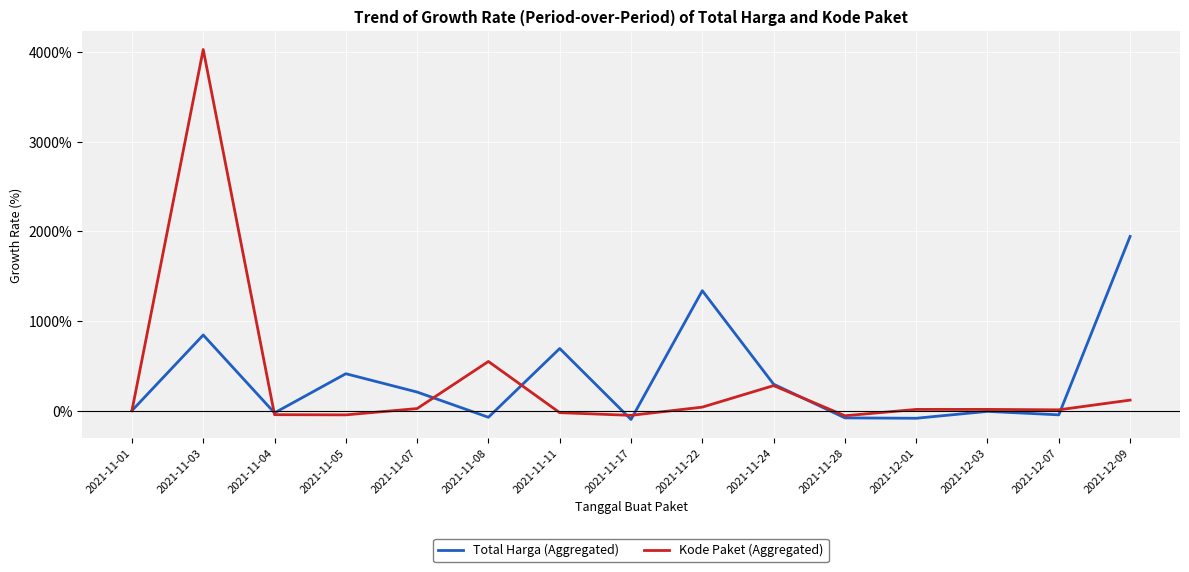

What is the lowest value of the Kode Paket (Aggregated) series?

-57.0